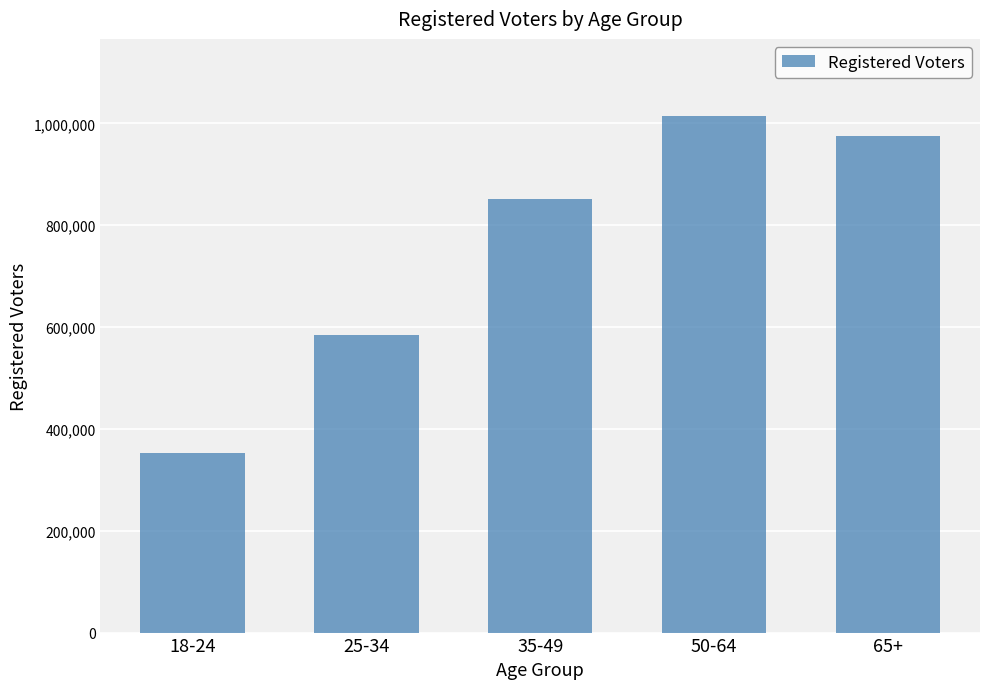

Count the number of categories in the chart.

5